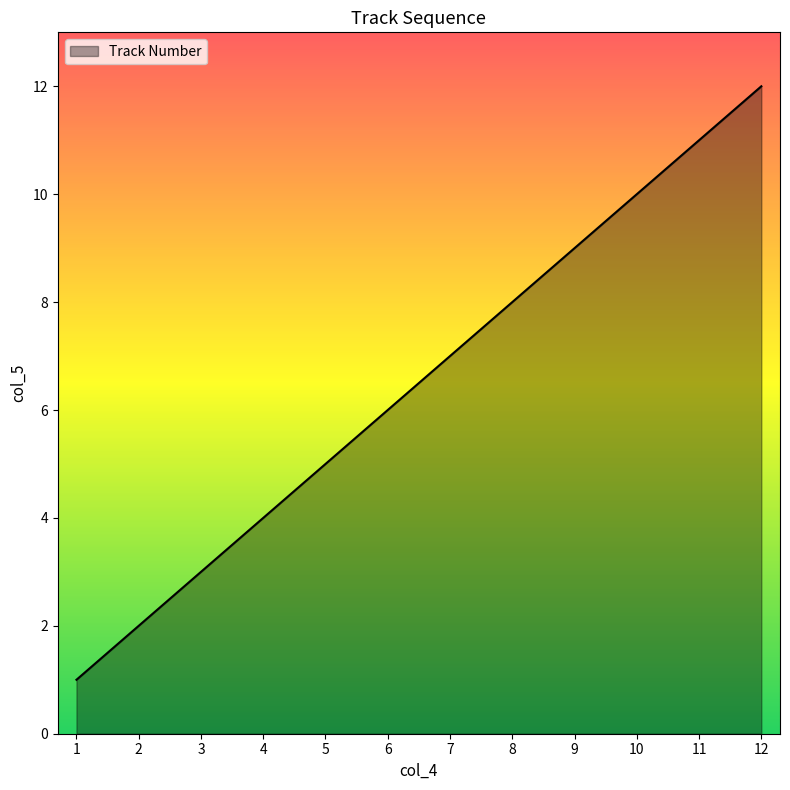

The chart shows a value of 9 at 9. True or false?

True